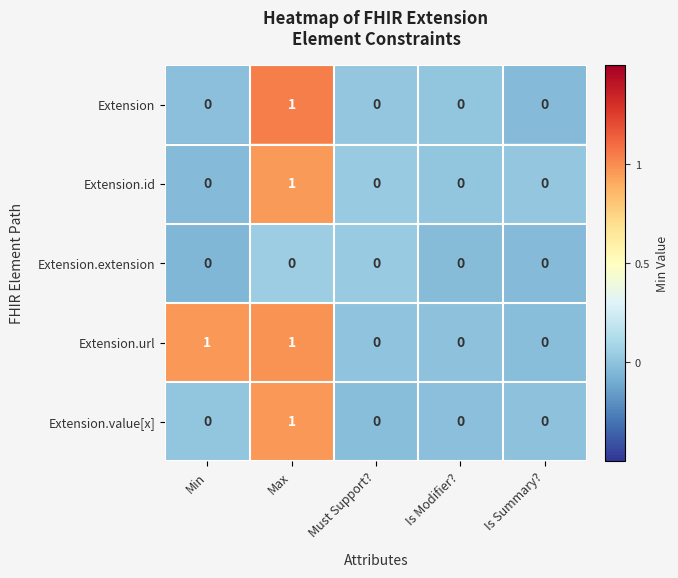

Count the number of categories in the chart.

5